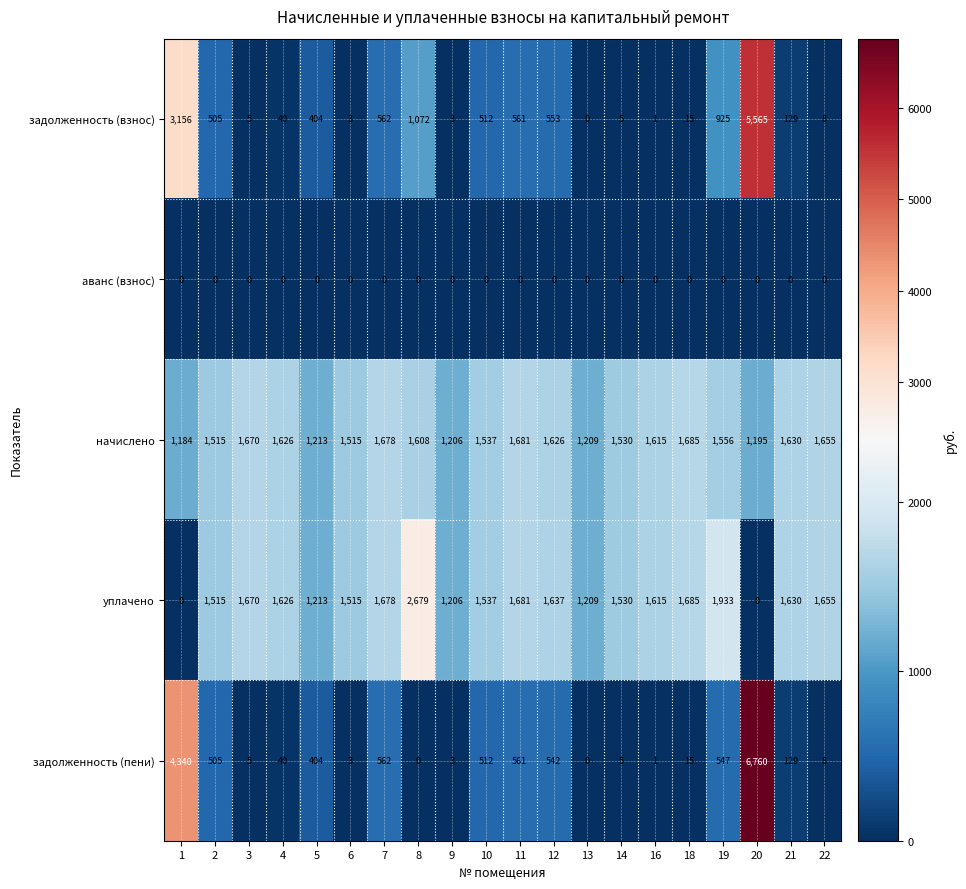

What is the spread (max minus min) of values at 14?

1530